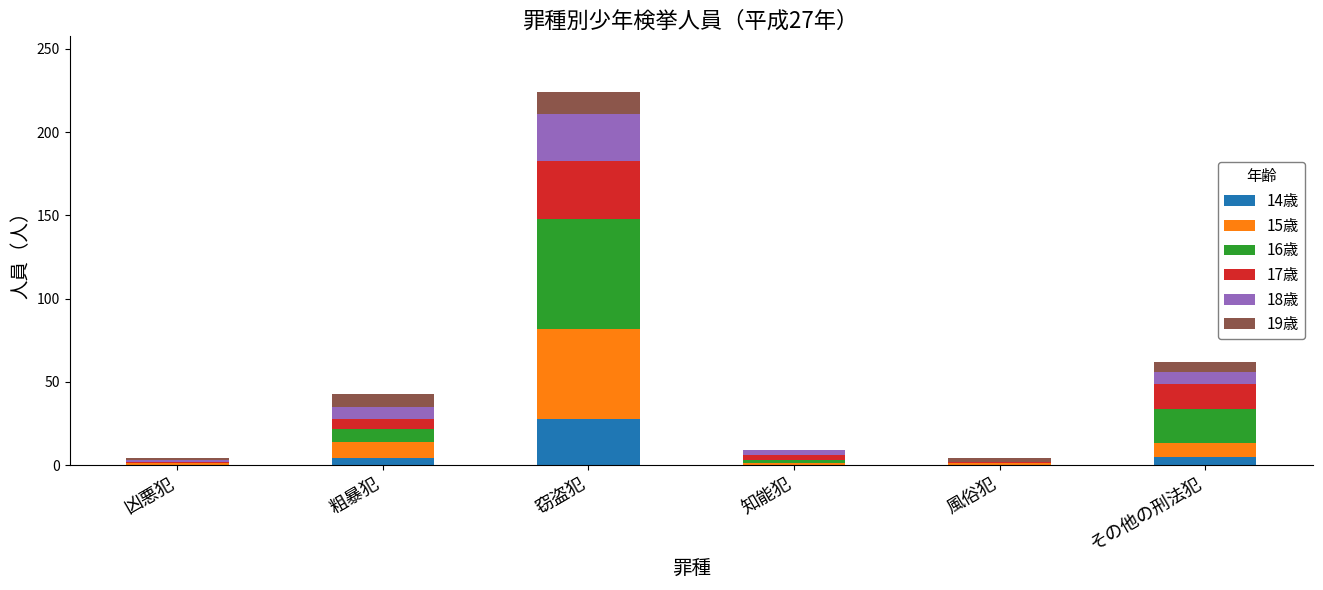

At which label does 14歳 reach its peak?

窃盗犯